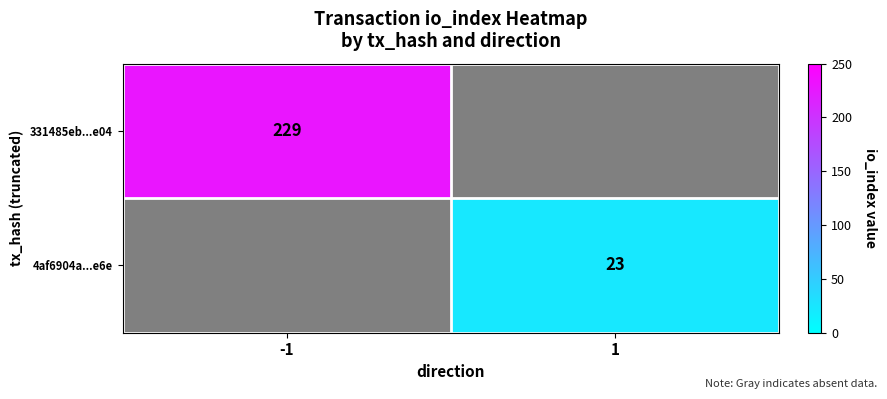

Is the value of 331485eb...e04 at -1 greater than the value of 4af6904a...e6e at 1?

Yes